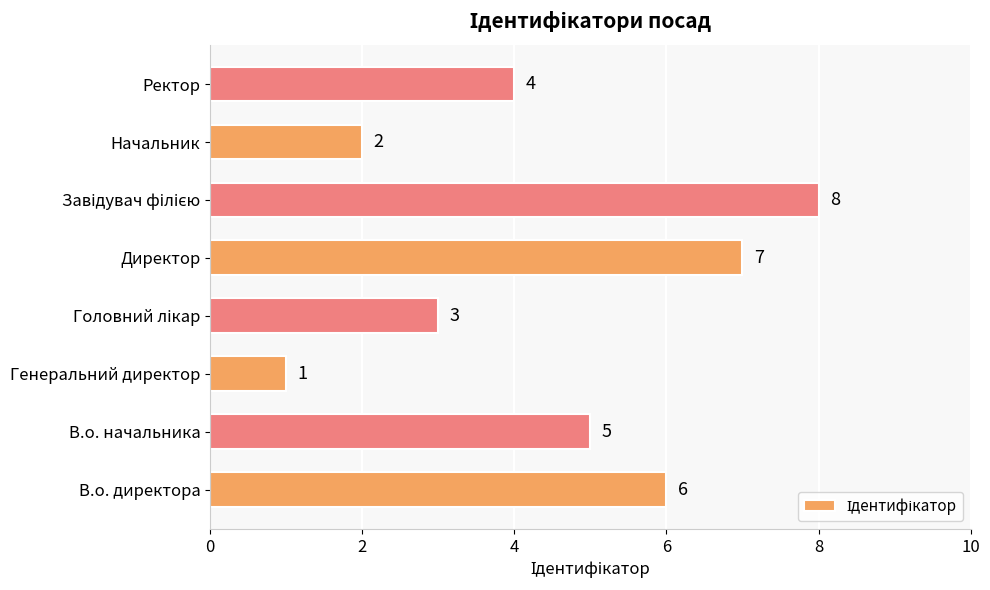

Reading top to bottom, what are all the values shown in this chart?

4	2	8	7	3	1	5	6